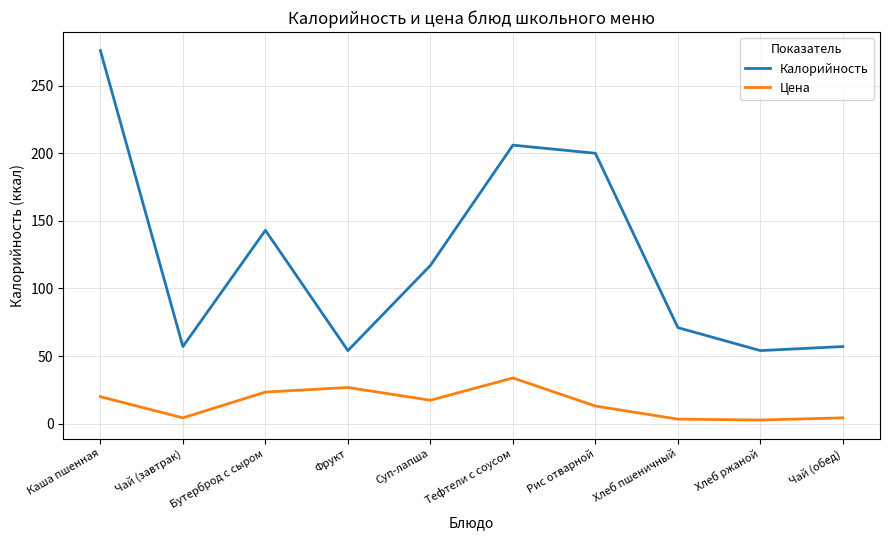

True or false: Цена has a value of 4.2 at Чай (завтрак).

True